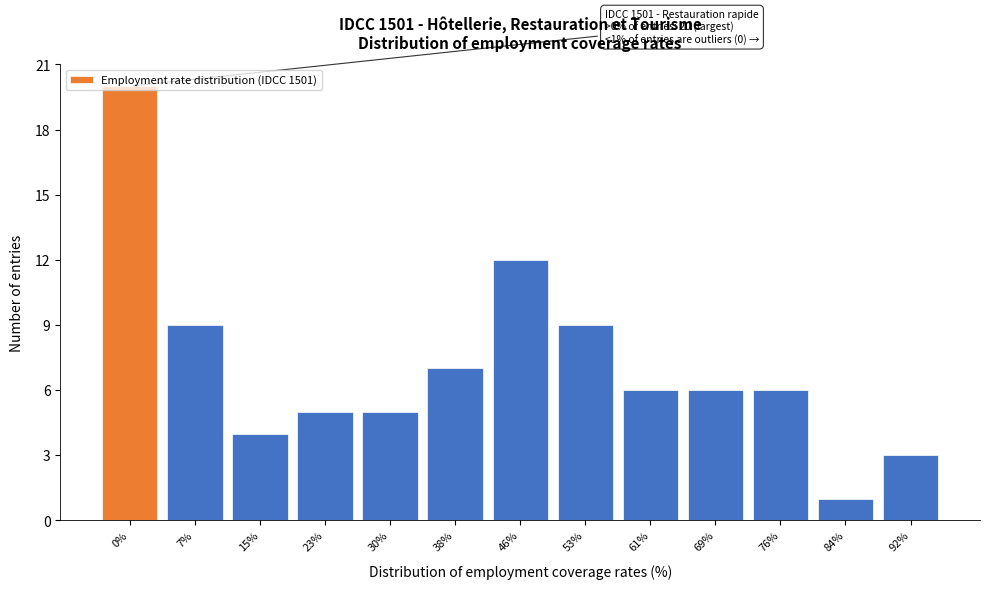

What is the average value?

7